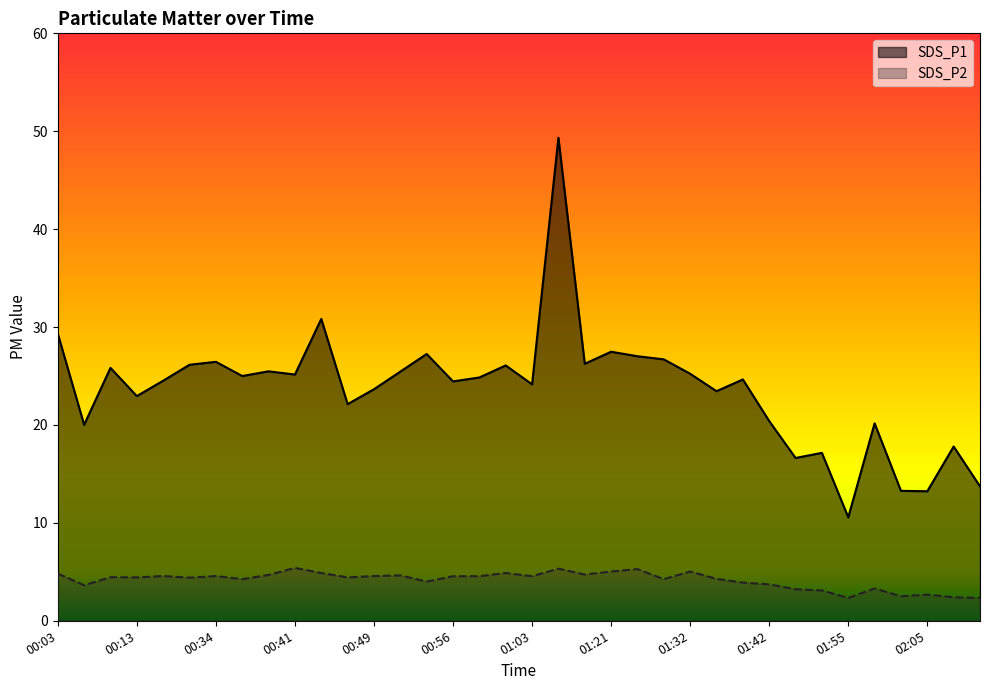

What is the sum of all SDS_P2 values?

149.6